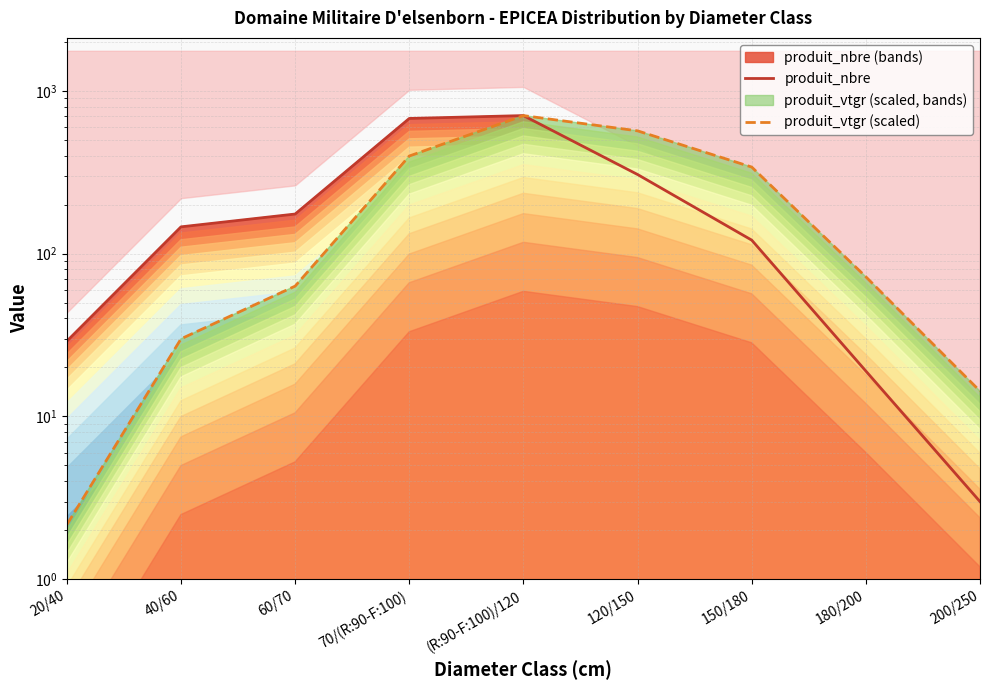

List the series in order of their peak value, highest first.

produit_nbre, produit_vtgr (scaled)